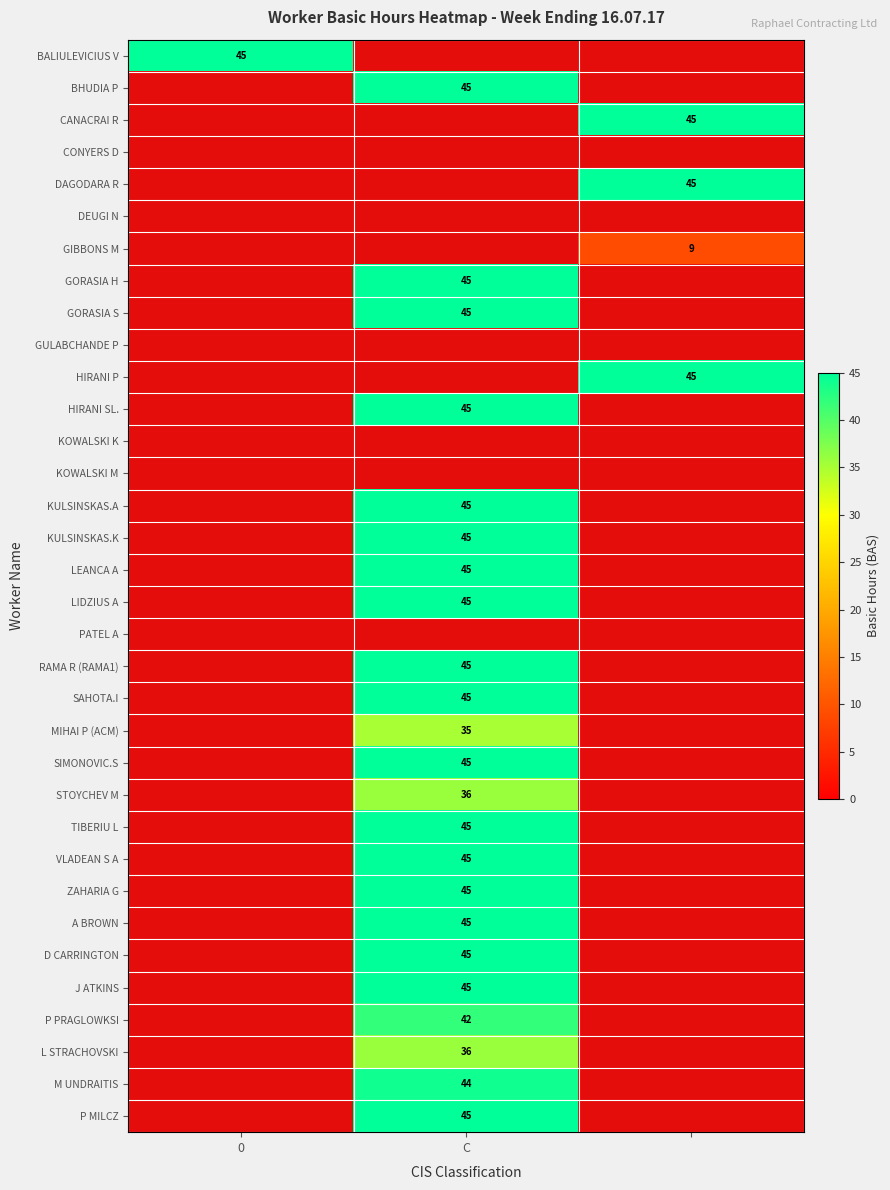

At which category does the chart reach its minimum across all series?

C